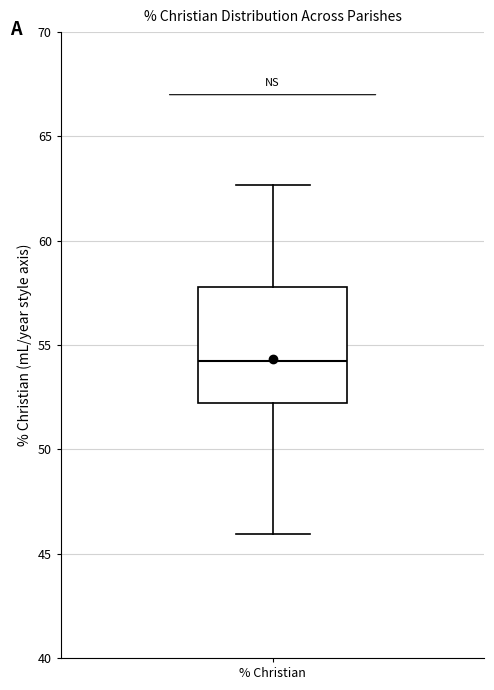

Transcribe this box plot: give where the median line is, the range the box spans, and where the two whiskers end, as read against the y-axis. The values are not printed on the chart, so give them approximately, as read against the axis.

median 54.5, box 52.0 to 58.0, whiskers 46.0 to 62.5